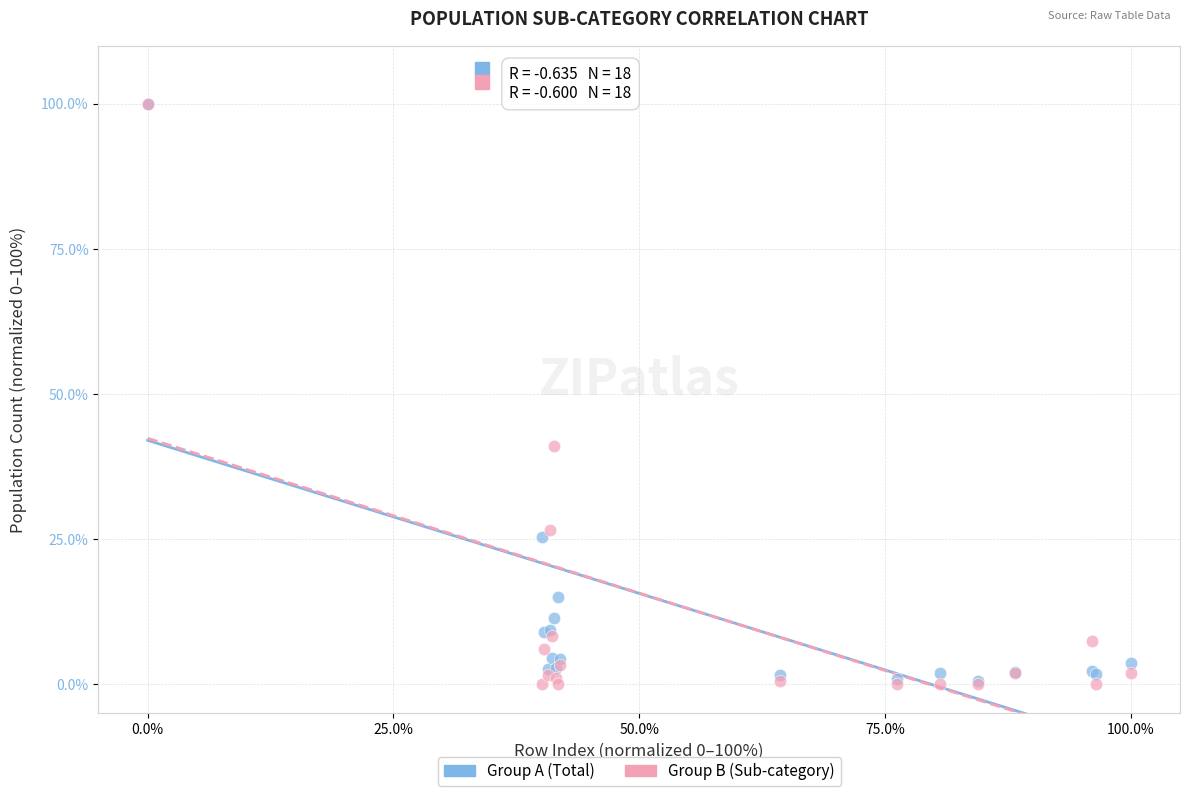

Which series has the widest spread of Y values?

Group B (Sub-category)